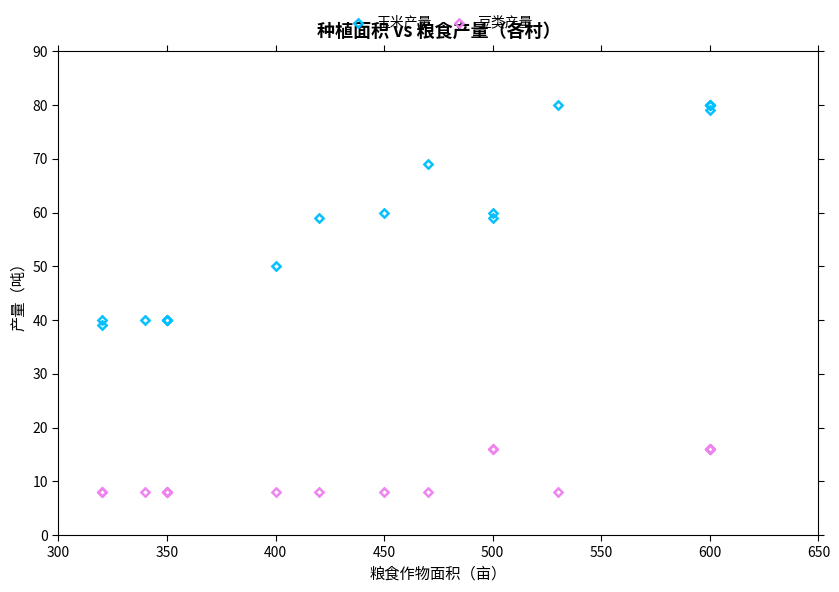

Which series contains the lowest Y value?

豆类产量